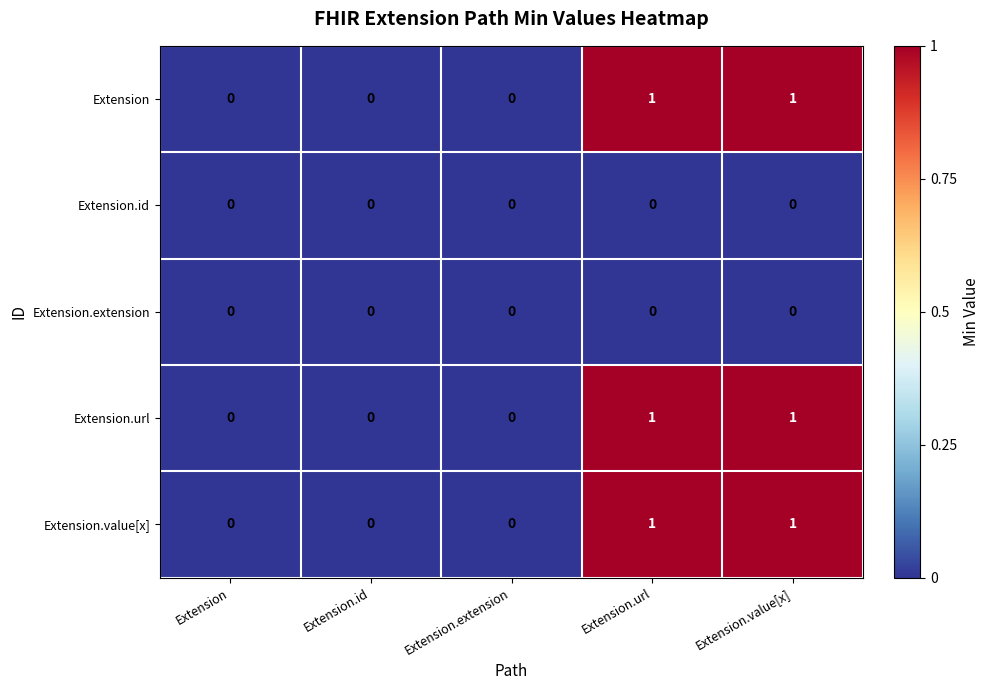

How many data points in Extension.value[x] are above 0?

2